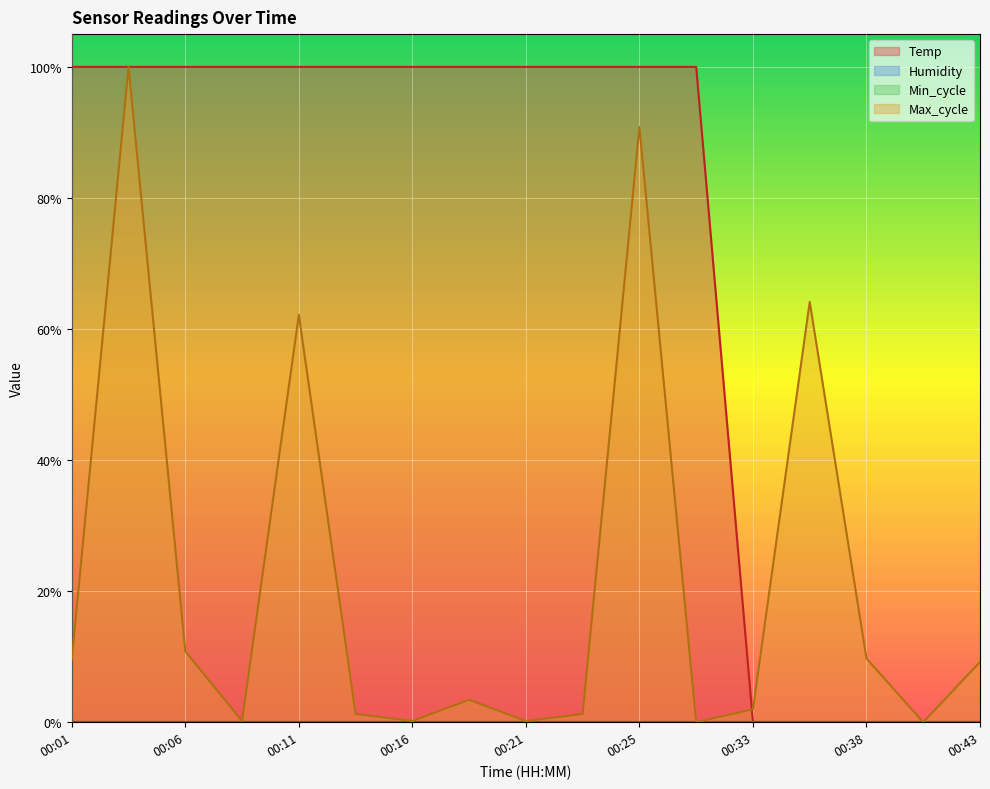

Rank the series by their average value, from highest to lowest.

Temp, Max_cycle